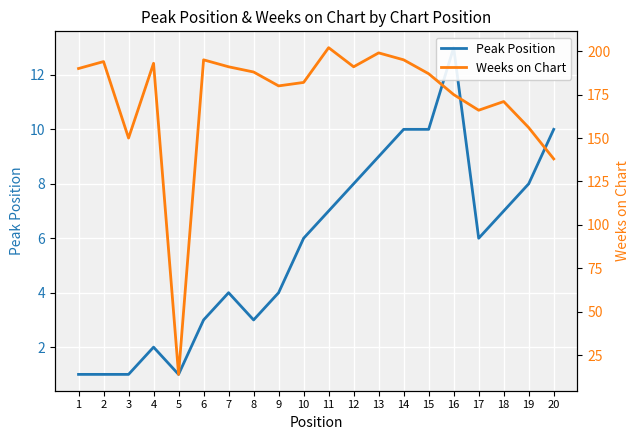

Count the number of categories in the chart.

20